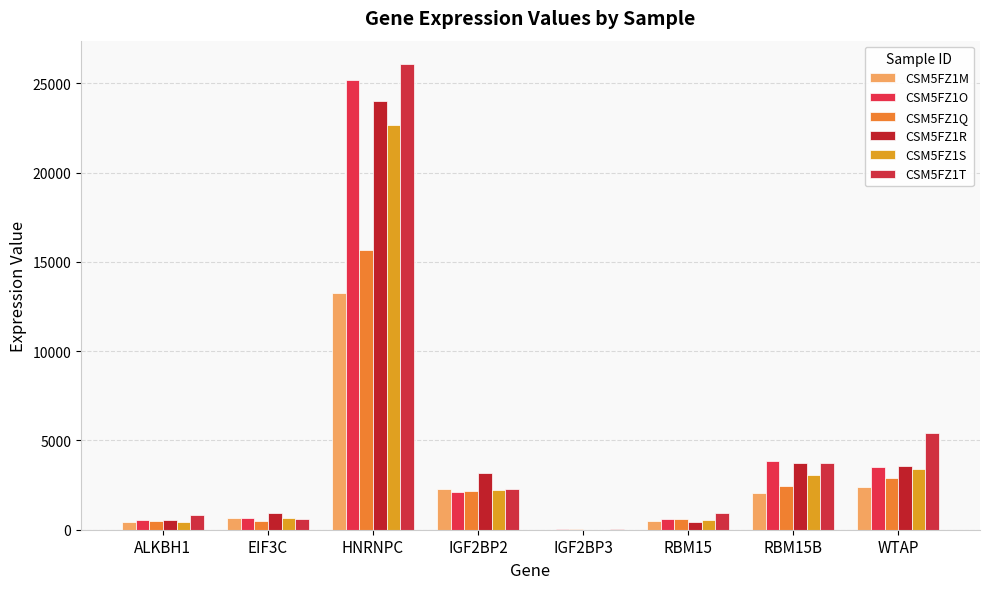

True or false: CSM5FZ1T has a value of 5441 at WTAP.

True